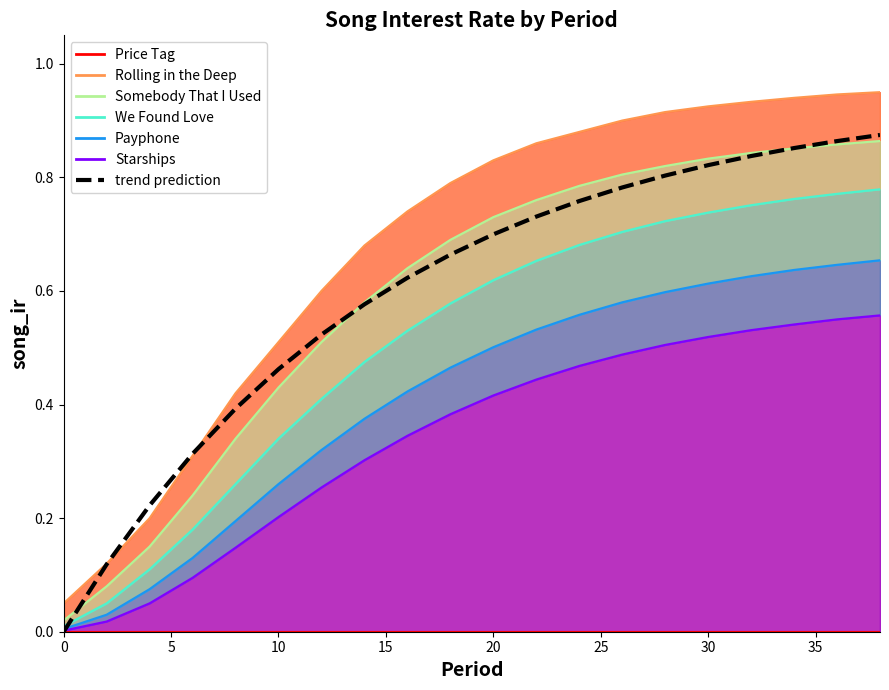

True or false: there are more than 2 points higher than both neighbors.

False